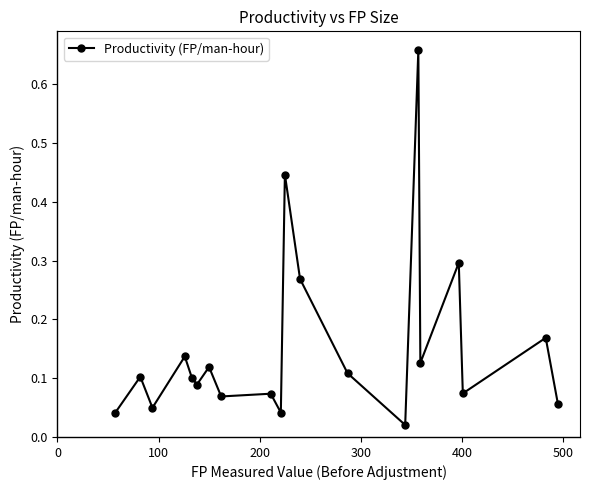

How many lines are shown in the chart?

1